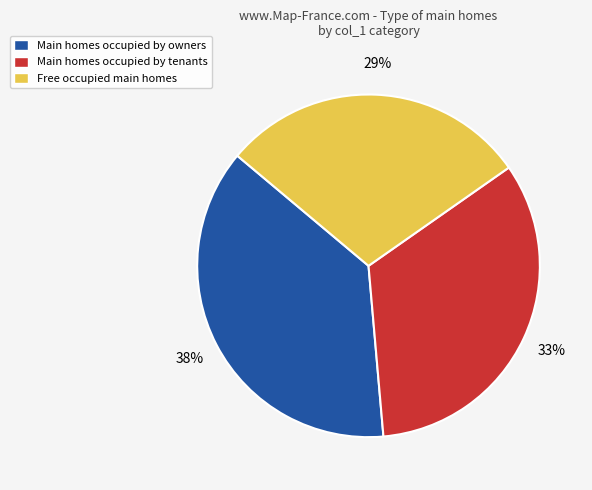

What is the largest slice in the pie chart?

Main homes occupied by owners